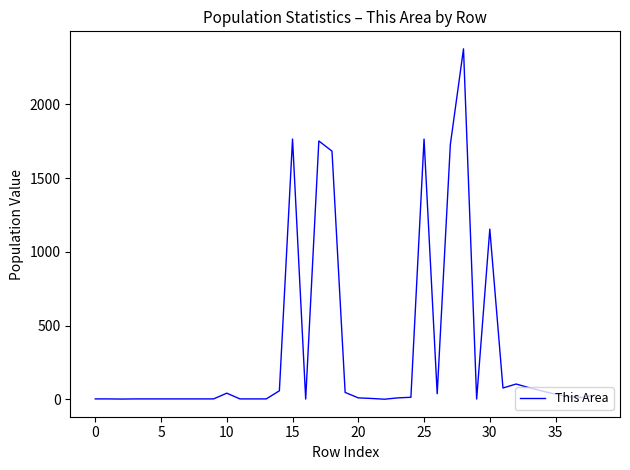

What is the maximum value shown in the chart?

2377